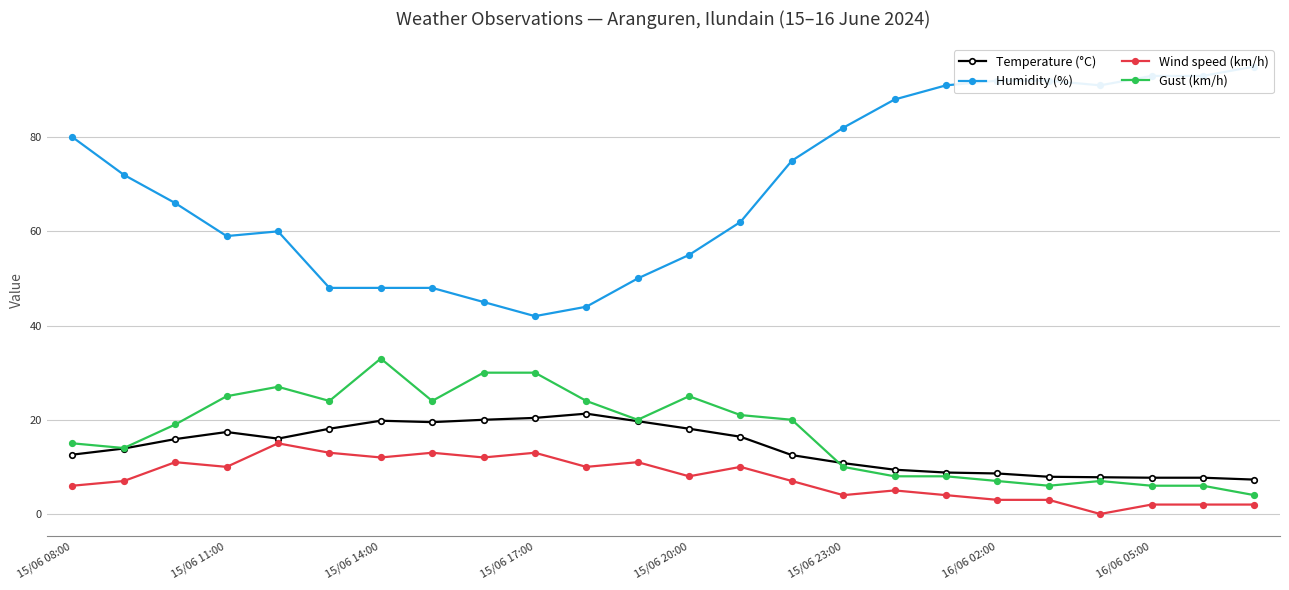

What is the difference between the Humidity (%) values at 13 and 10?

18.0